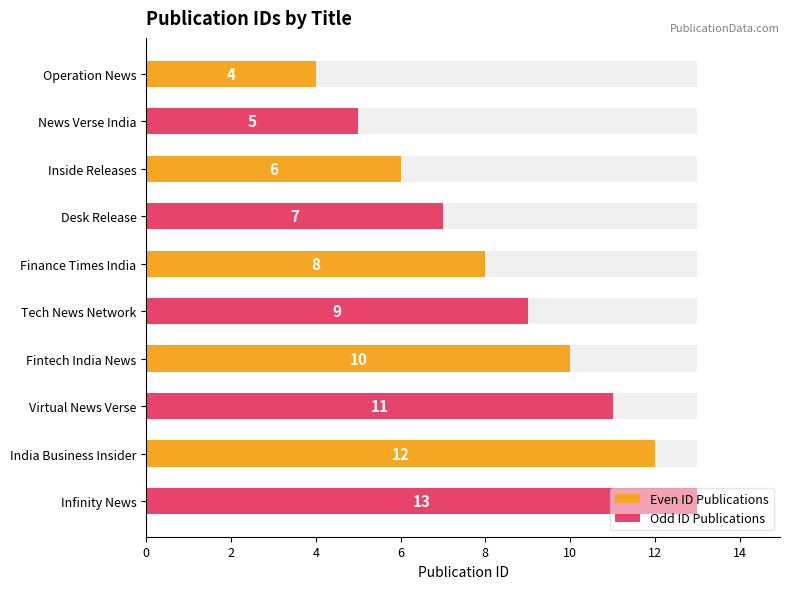

How many distinct data groups are displayed?

2